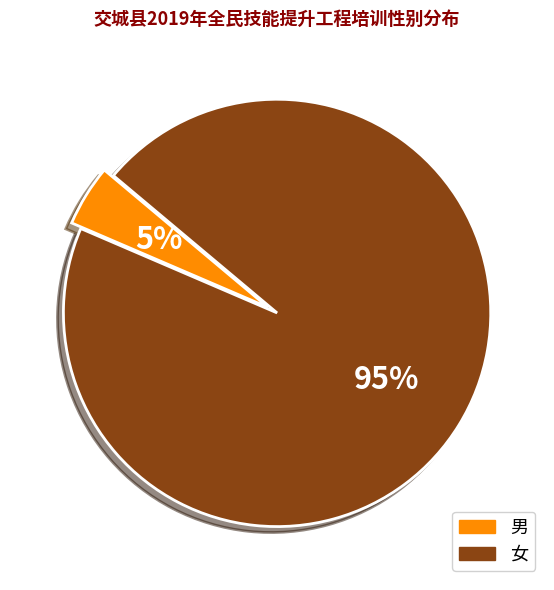

To the nearest percent, what portion does 男 represent?

5%